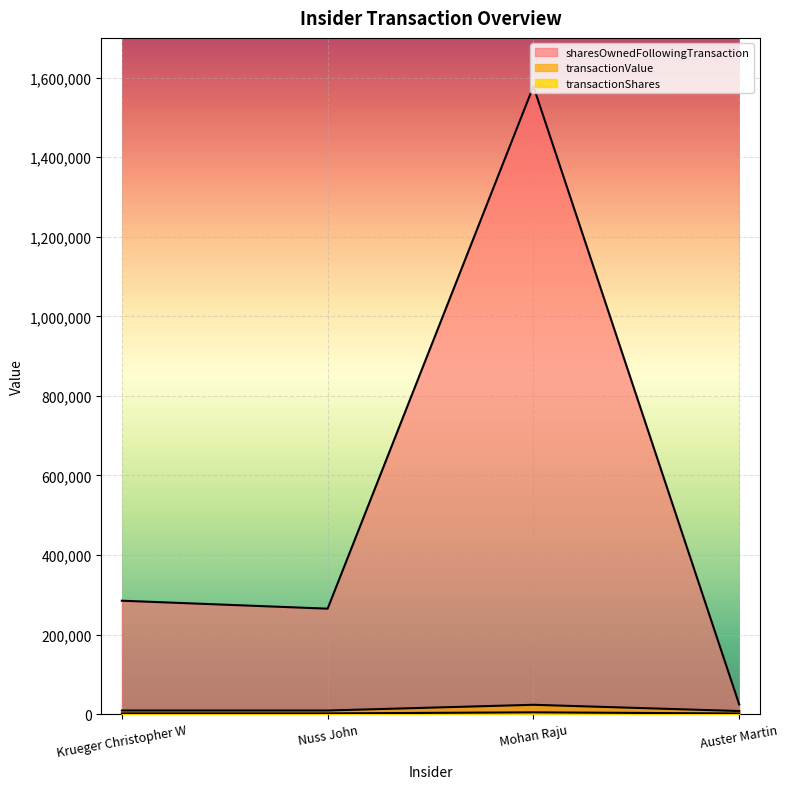

True or false: sharesOwnedFollowingTransaction and transactionShares cross at least once.

False